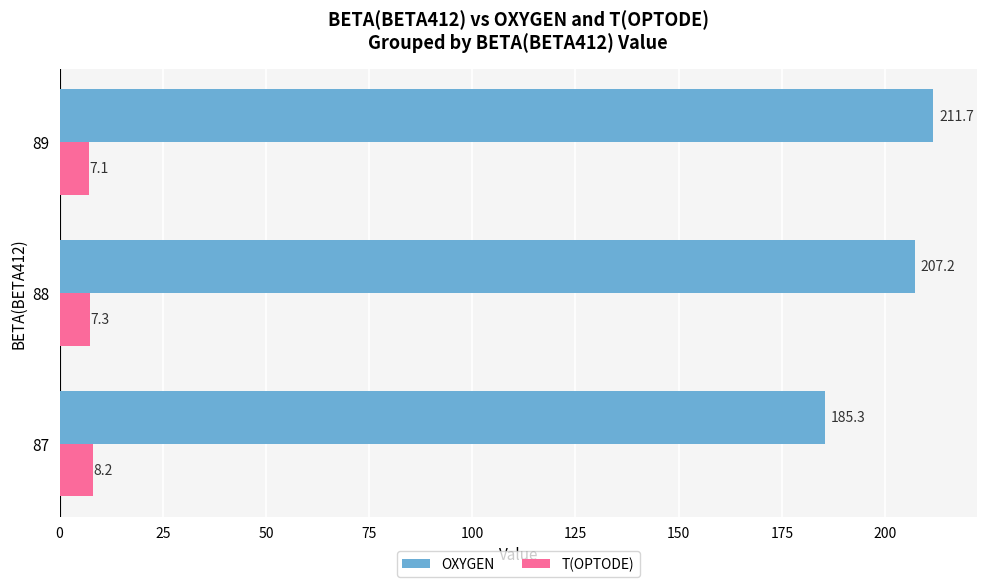

Rank the categories by T(OPTODE) value from lowest to highest.

89, 88, 87